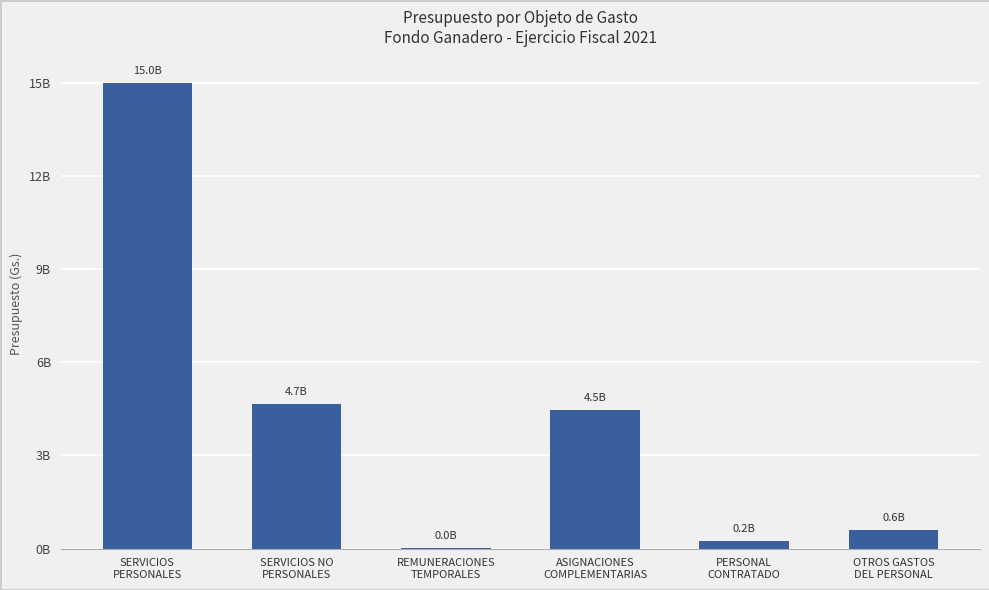

What is the greatest value displayed?

15004752638